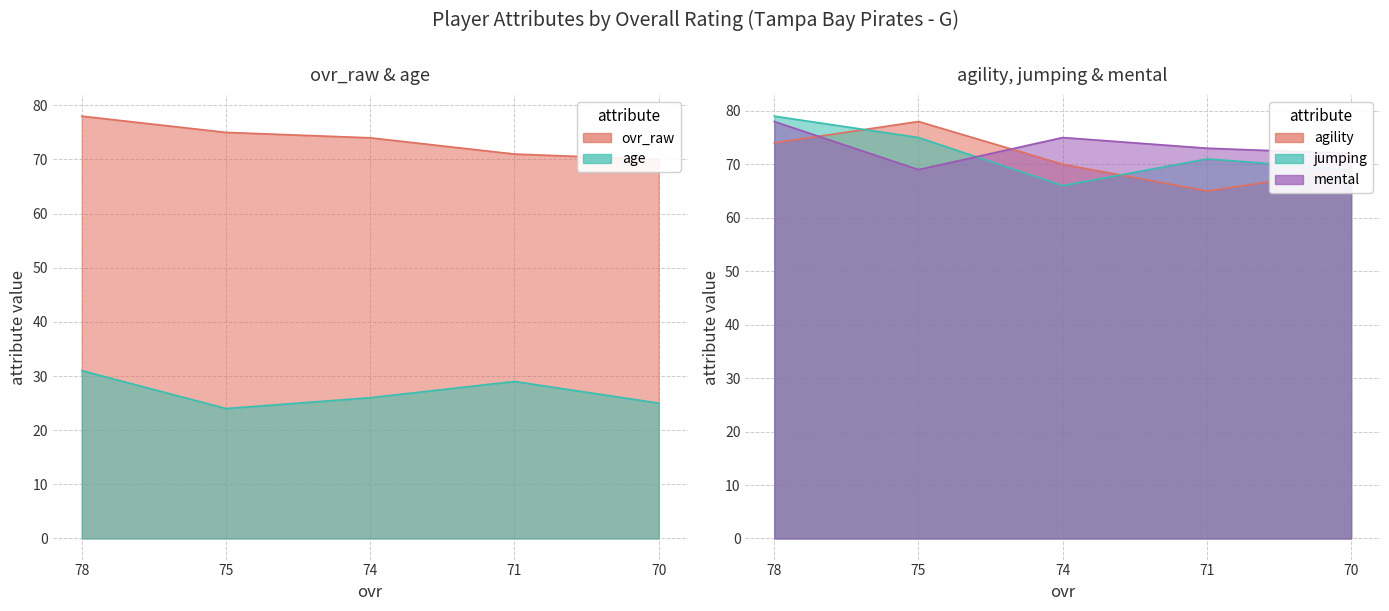

The mental series shows 108 at 78. True or false?

False